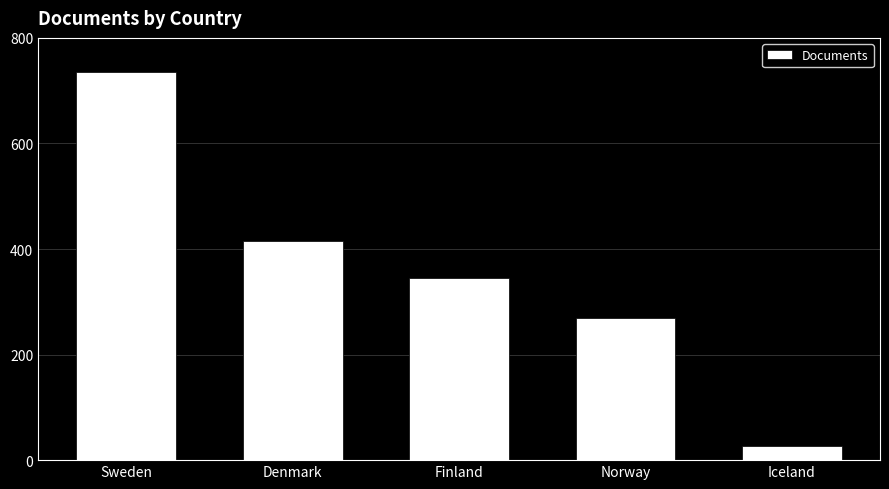

What is the sum of the values at Norway and Sweden?

1005